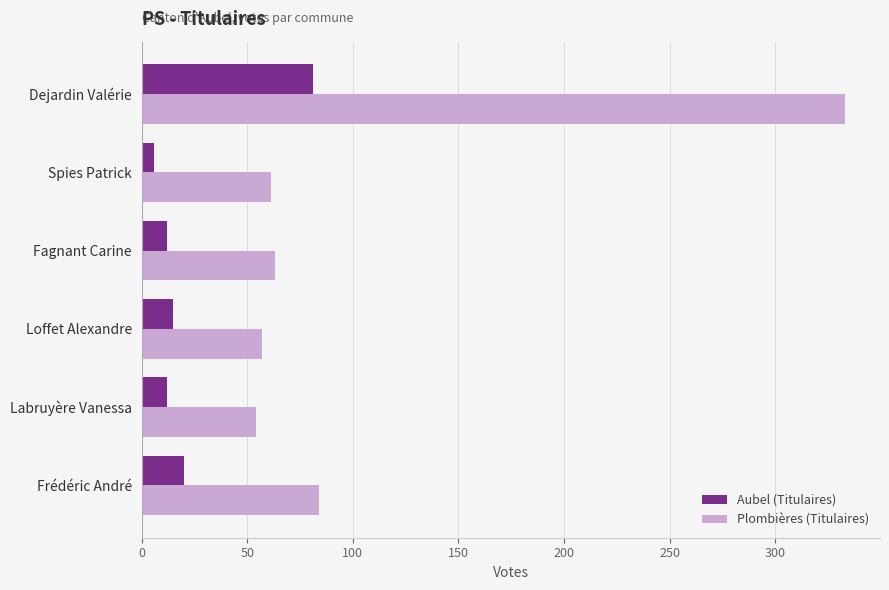

What is the sum of all Plombières (Titulaires) values?

652